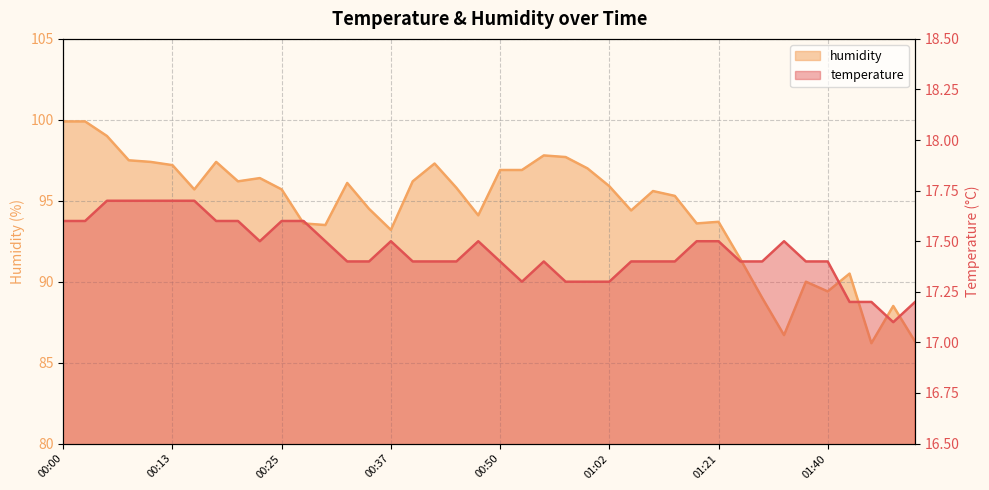

What is the difference between the maximum and minimum values in the temperature series?

0.6